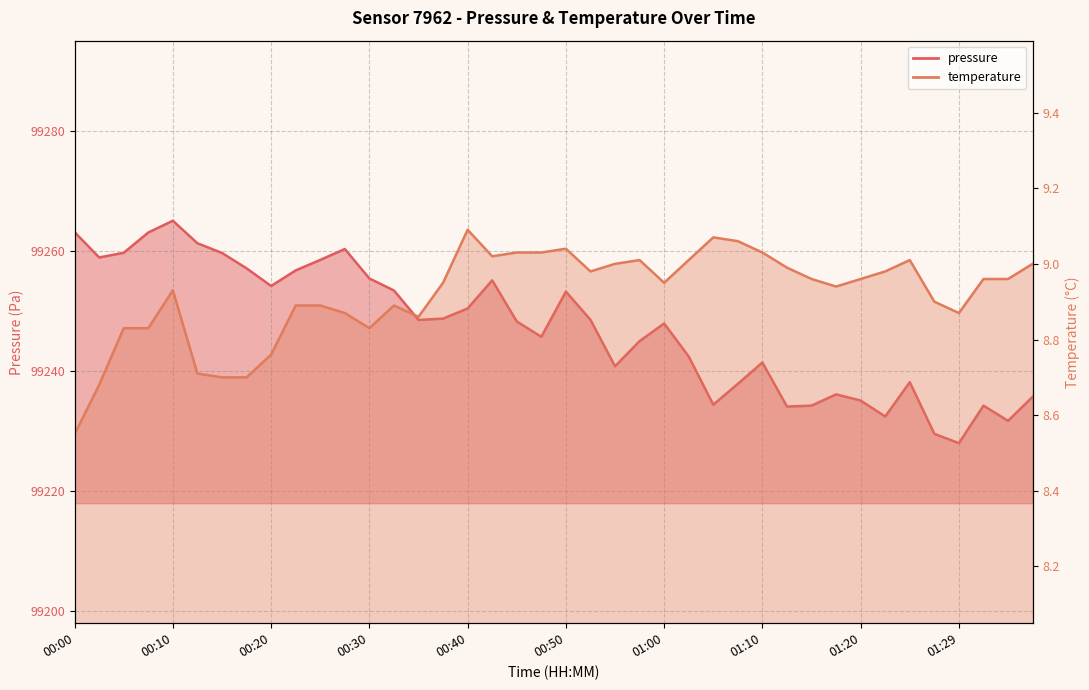

Rank the series by their average value, from lowest to highest.

temperature, pressure